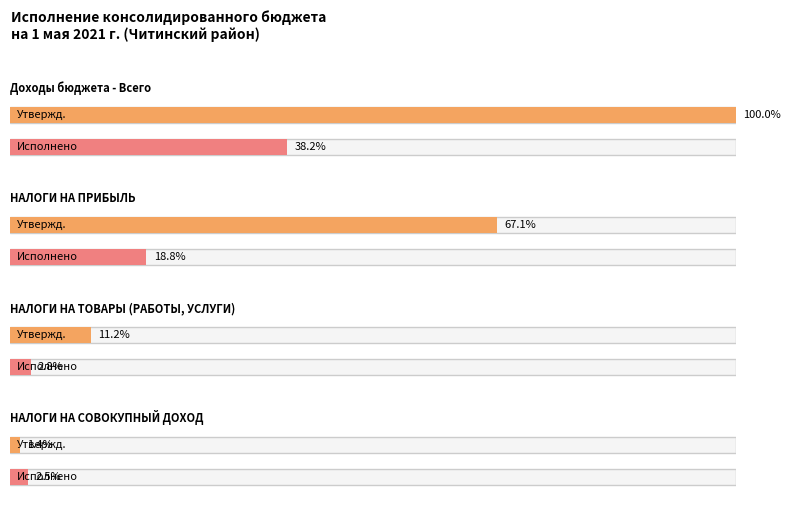

The Утвержд. - консолидированный бюджет series shows 8192286.4 at НАЛОГИ НА СОВОКУПНЫЙ ДОХОД. True or false?

False